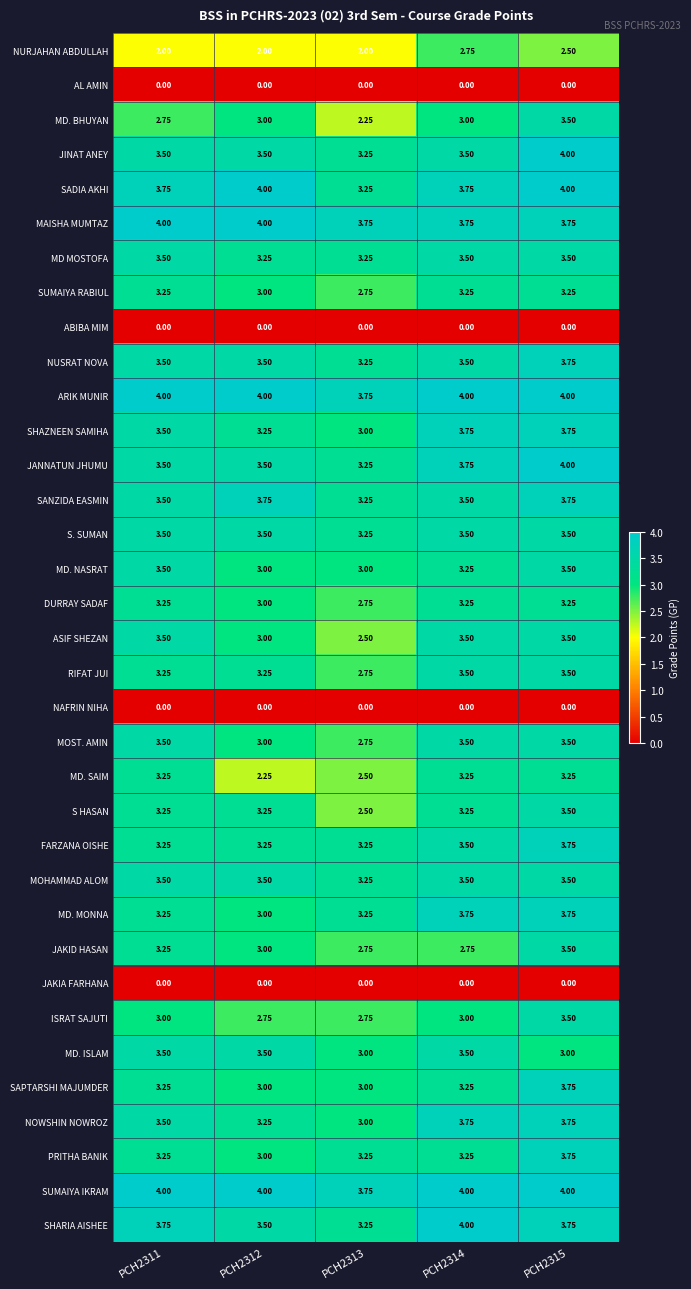

At which category is the sum across all series the highest?

PCH2315